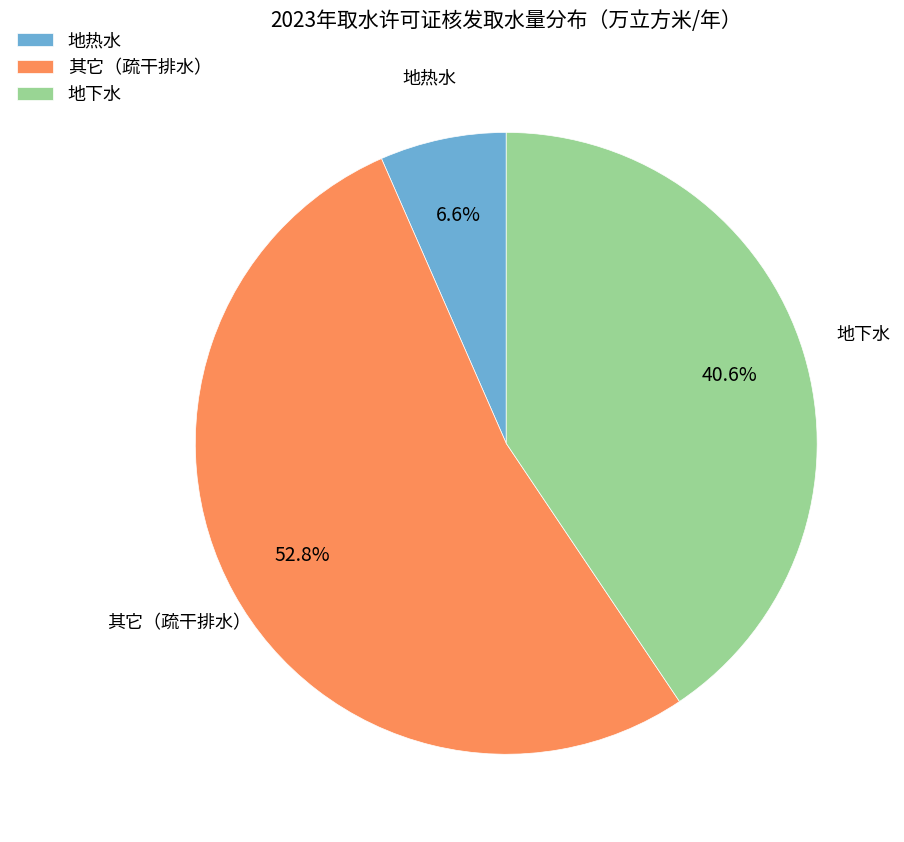

Between 其它（疏干排水） and 地下水, which is larger?

其它（疏干排水）